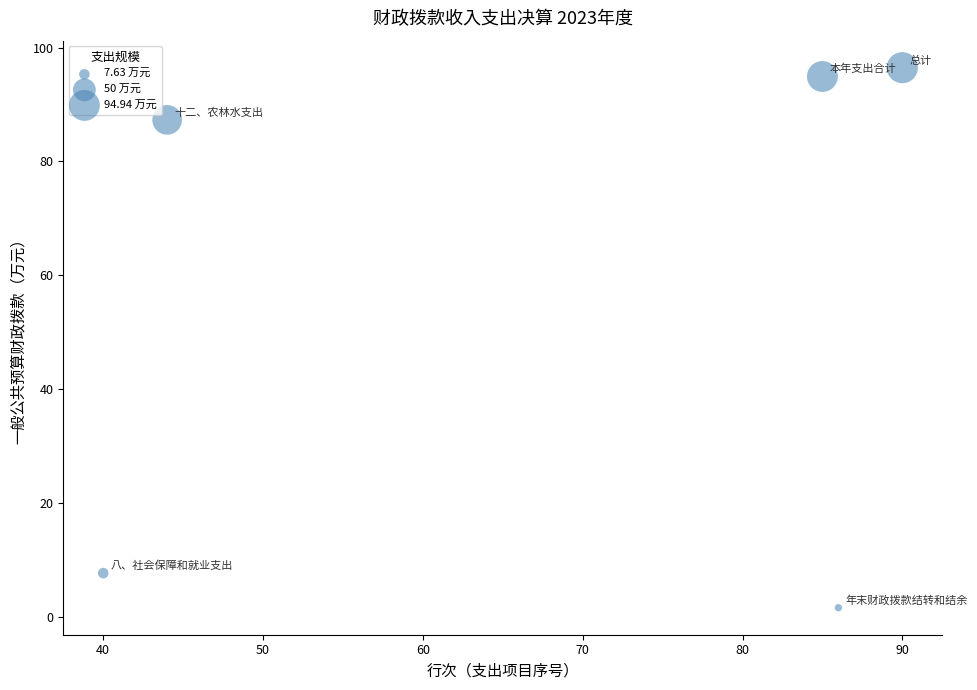

What Y value in the scatter plot is closest to 49?

87.3